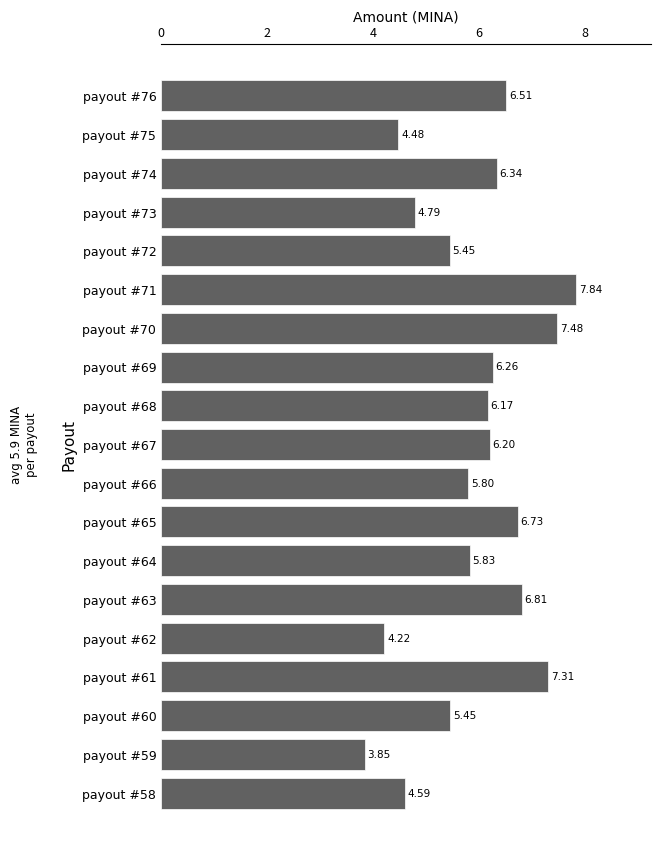

What is the change in value from payout #68 to payout #59?

-2.3